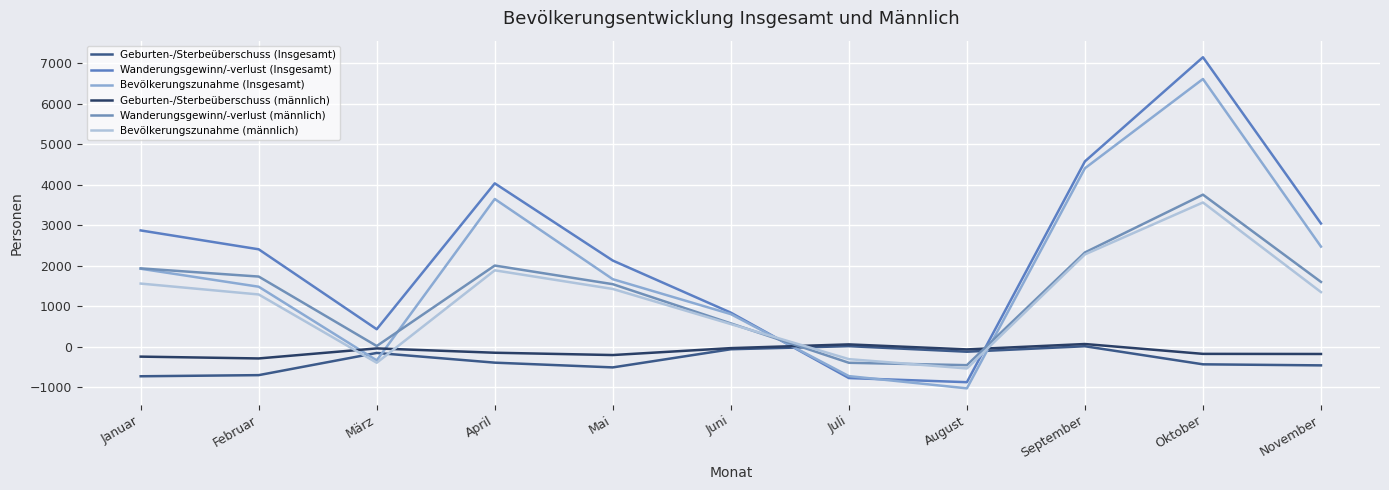

True or false: Bevölkerungszunahme (Insgesamt) has a value of 3648 at April.

True